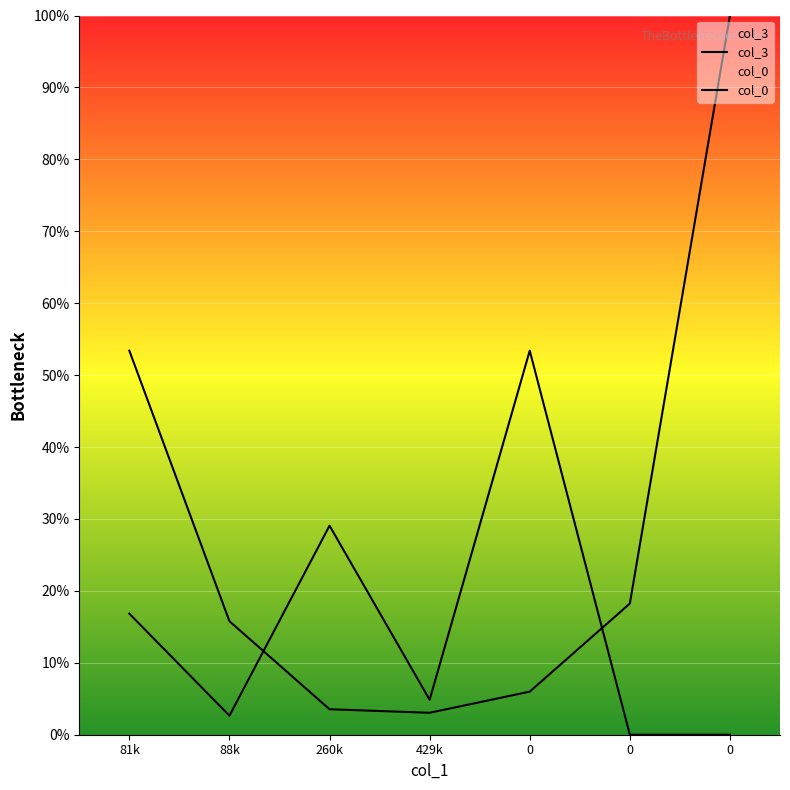

What are all the series names shown in the legend?

col_3, col_0